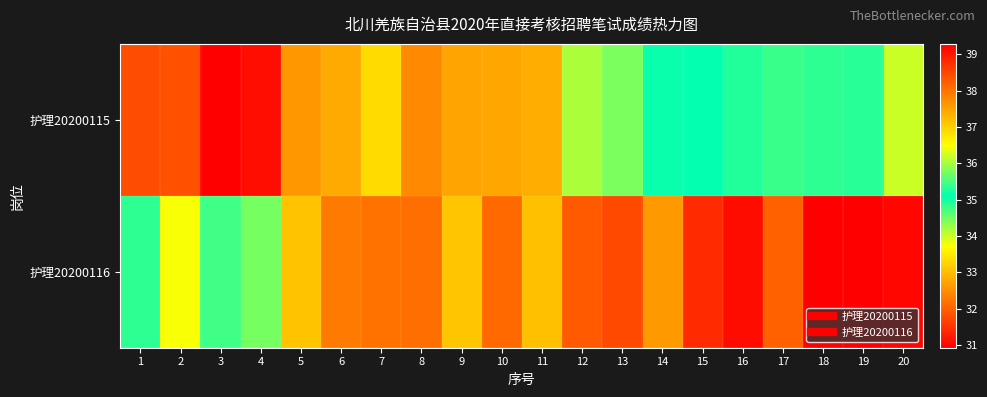

At how many categories does at least one series exceed 34?

20